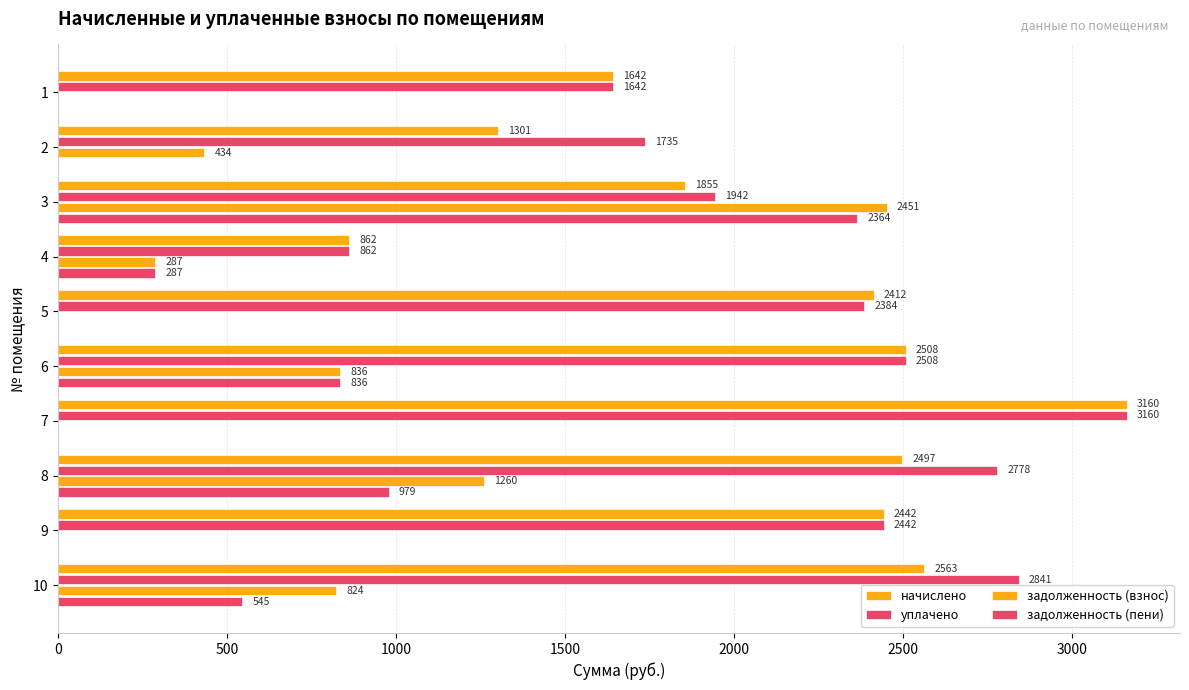

How many distinct data groups are displayed?

4